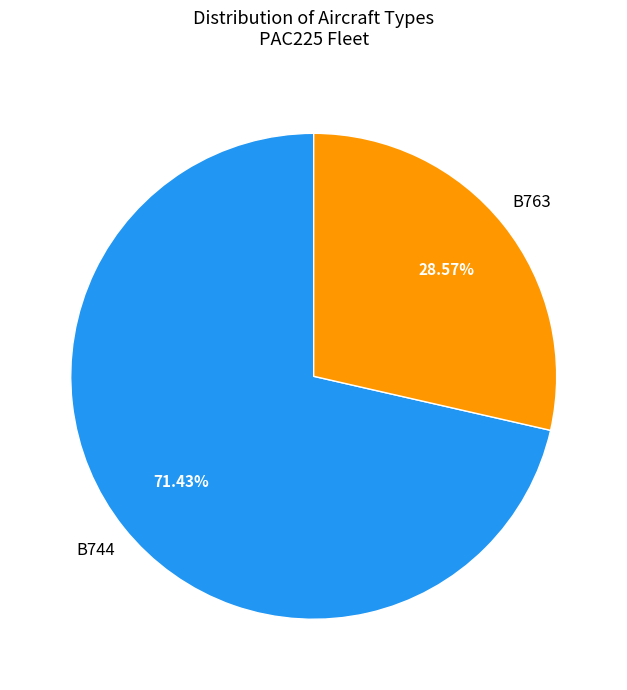

What is the majority slice?

B744